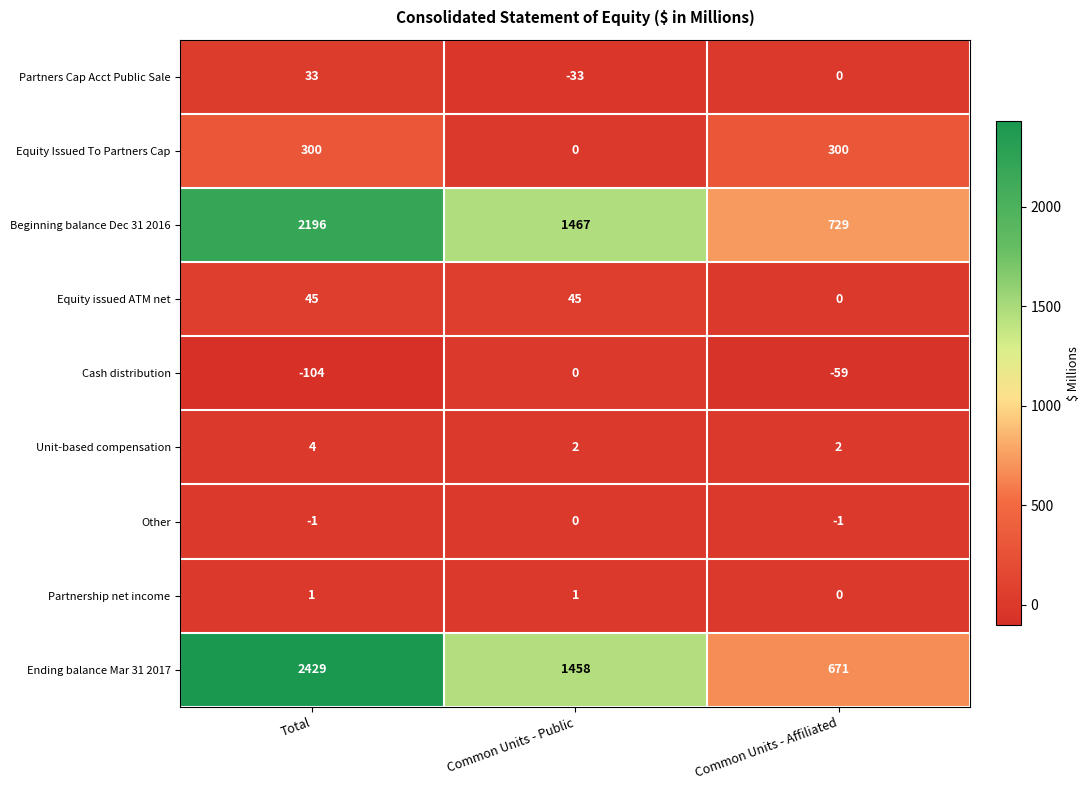

What is the difference between the second highest and minimum values in the Ending balance Mar 31 2017 series?

787